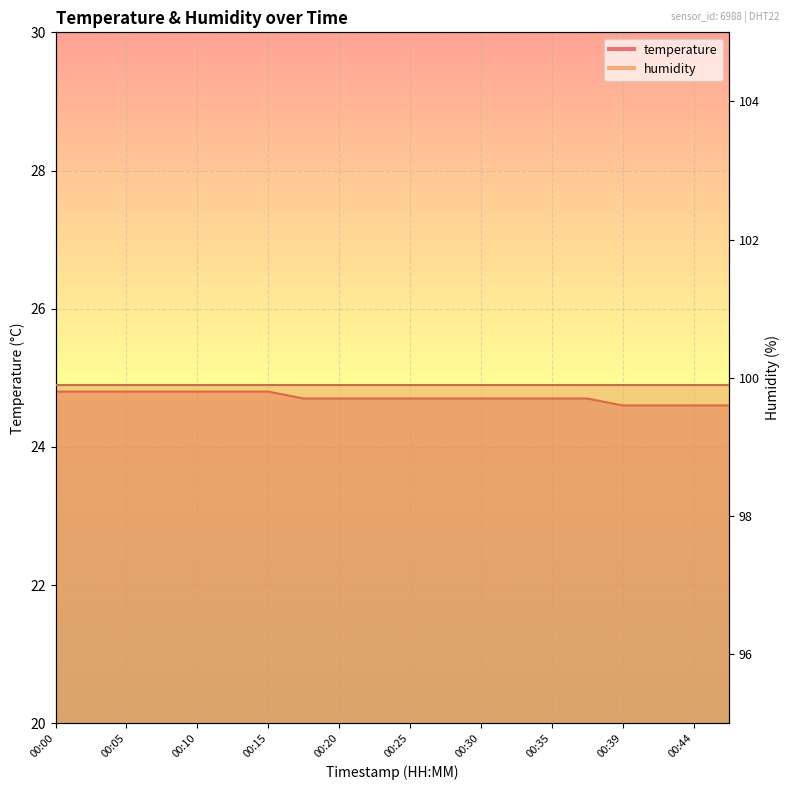

True or false: the data has more than 1 interior local peaks.

False